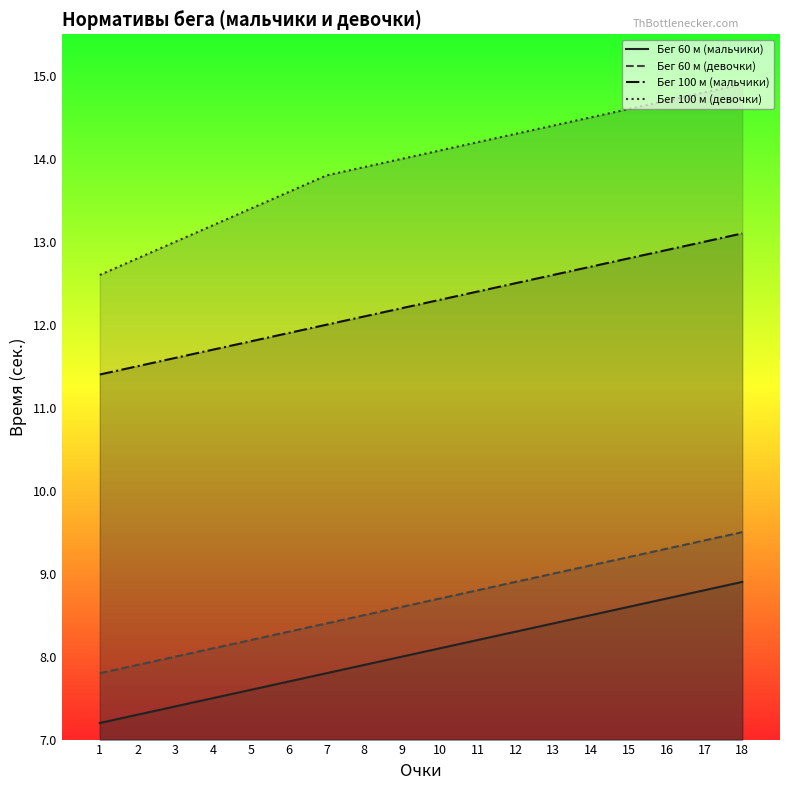

What are all the series names shown in the legend?

Бег 60 м (мальчики), Бег 60 м (девочки), Бег 100 м (мальчики), Бег 100 м (девочки)